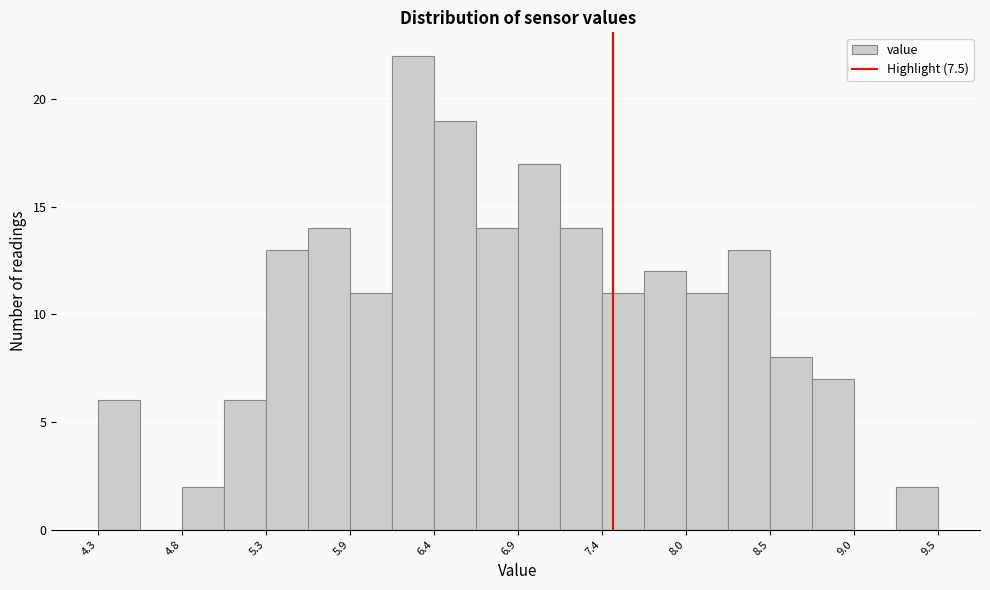

Around what value on the x-axis is the tallest bar? Give the approximate position of its centre, as read against the axis.

6.2